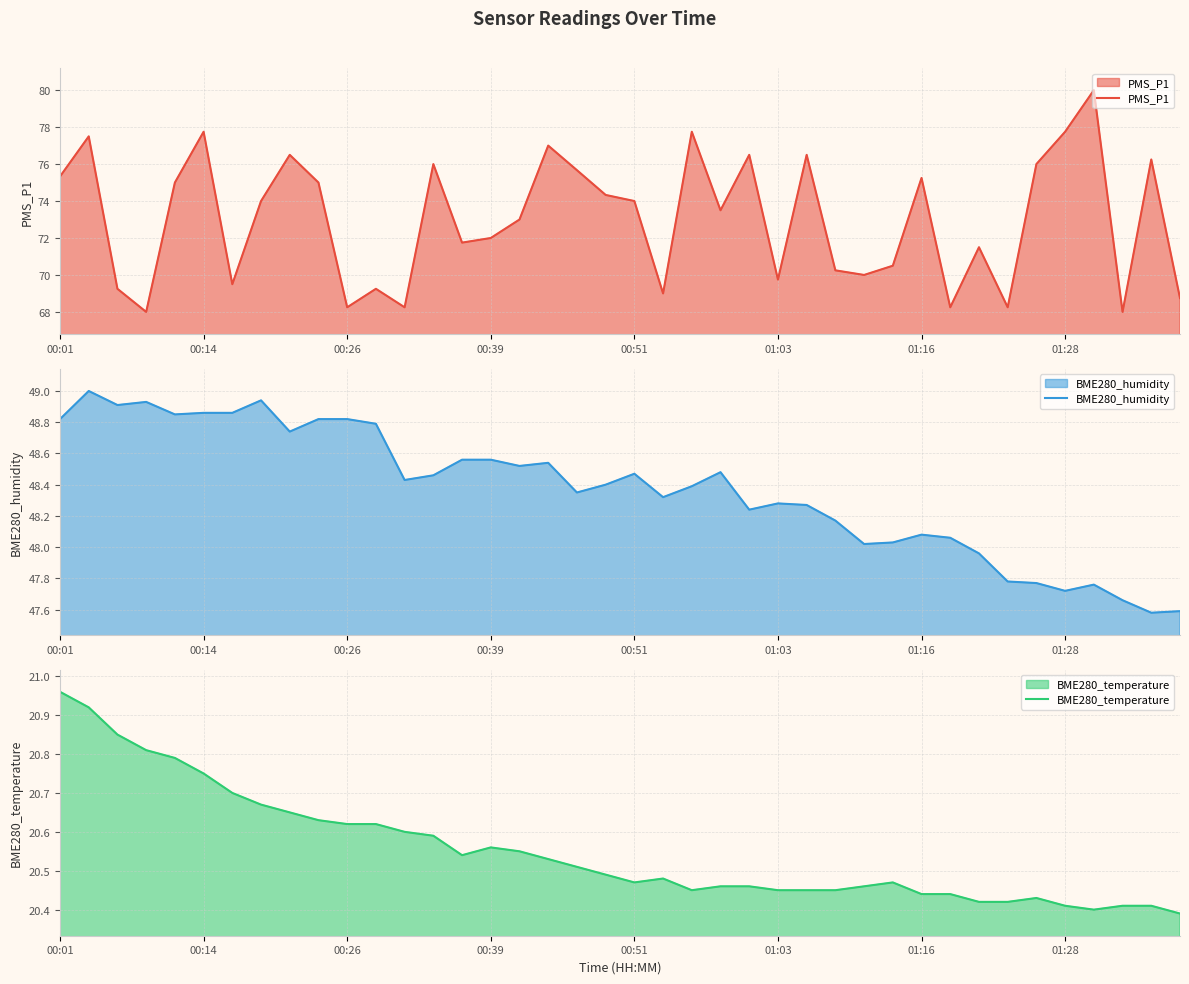

What is the difference between the maximum and minimum values in the PMS_P1 series?

12.0